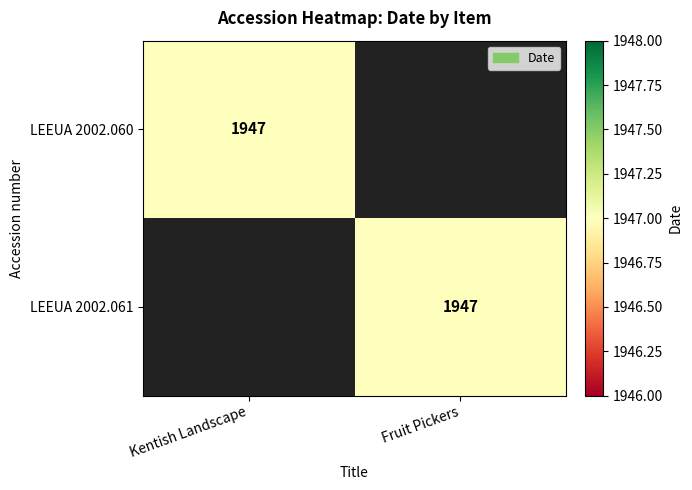

Is it true that LEEUA 2002.060 equals 1947 at Kentish Landscape?

True